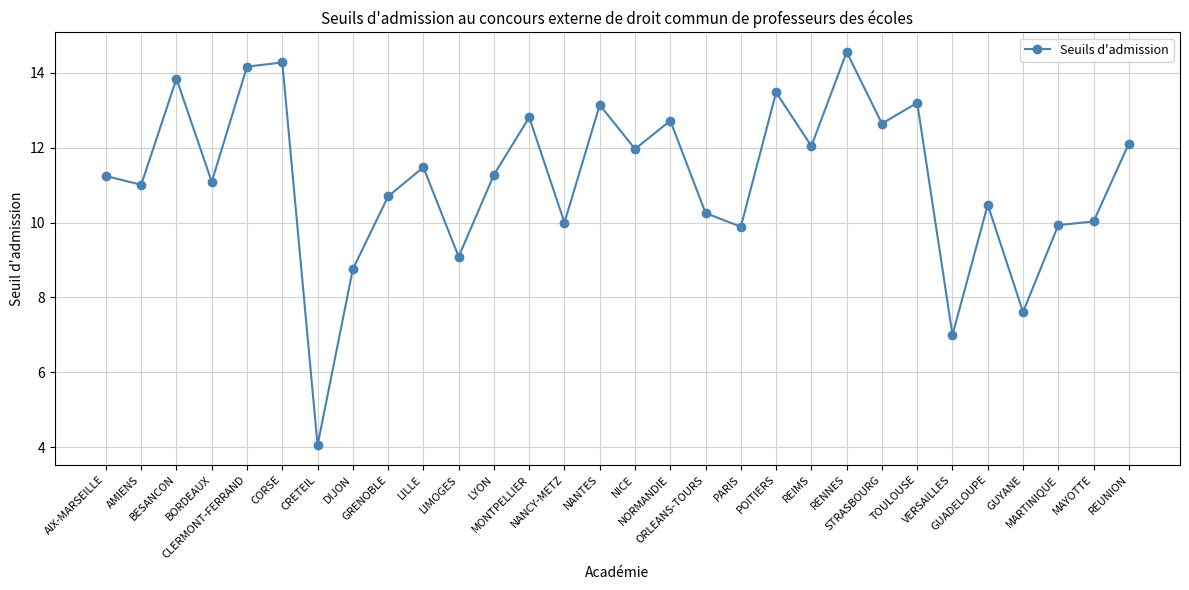

At which category does the data reach its first local peak?

BESANCON